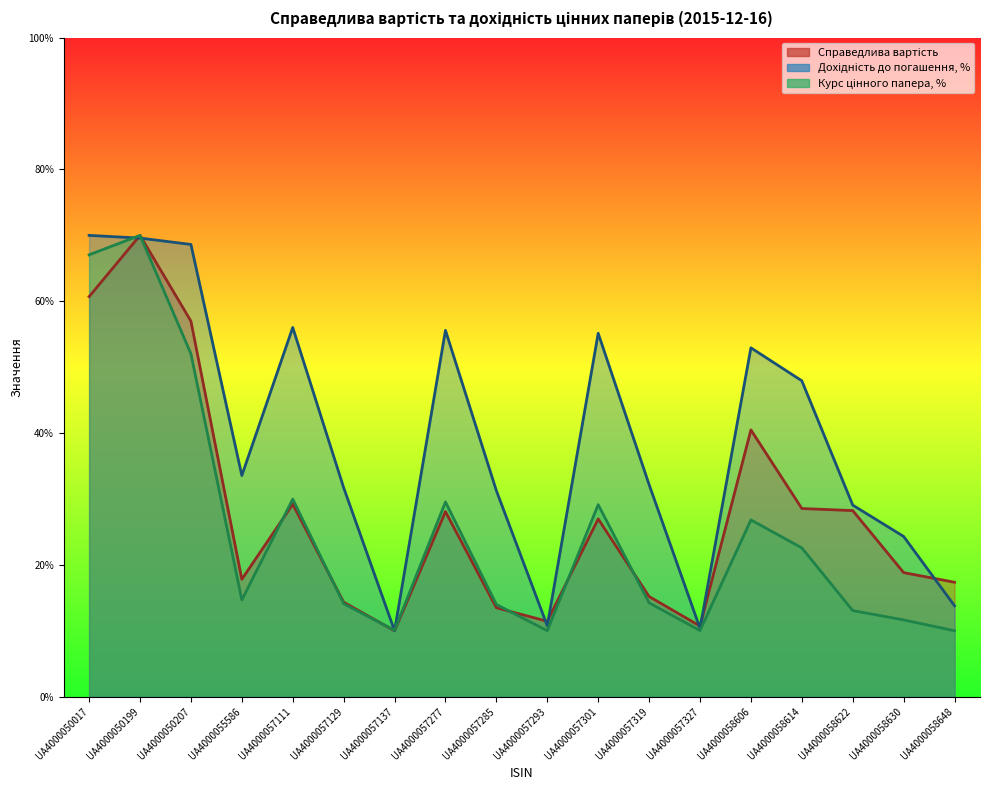

Which category has the highest value across all series?

UA4000050199